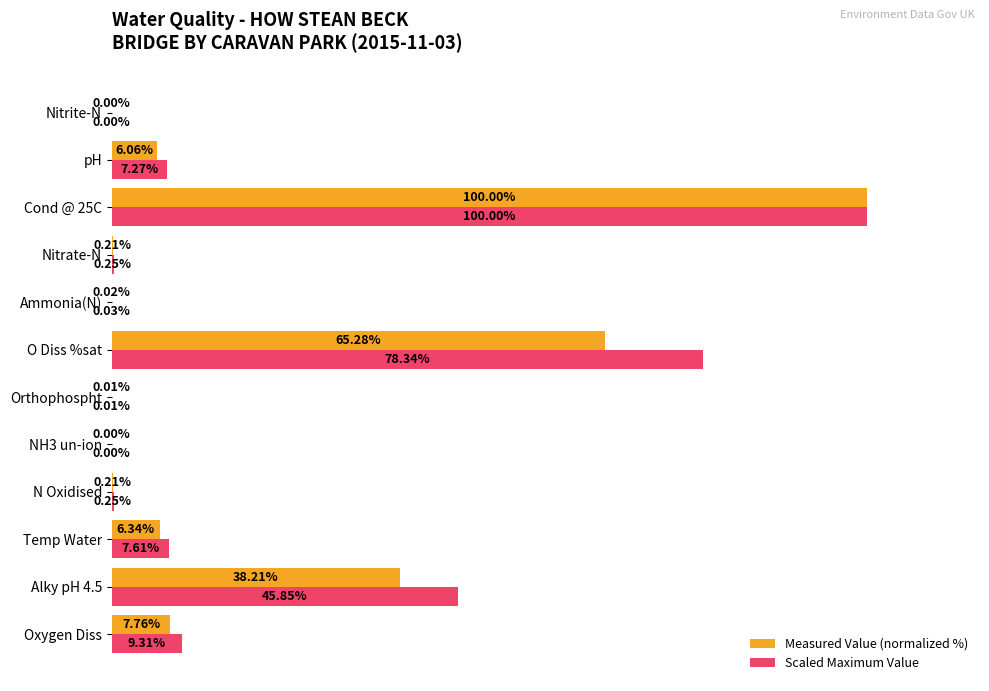

Is the value of Scaled Maximum Value at Nitrate-N greater than the value of Measured Value (normalized %) at Ammonia(N)?

Yes